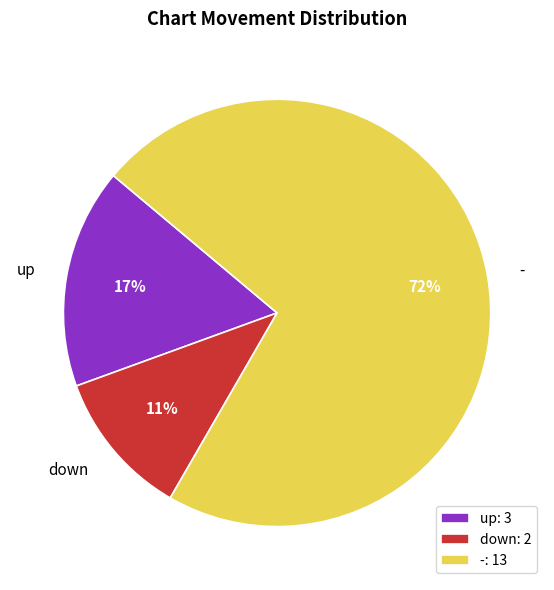

Does up represent more than half of the total?

No